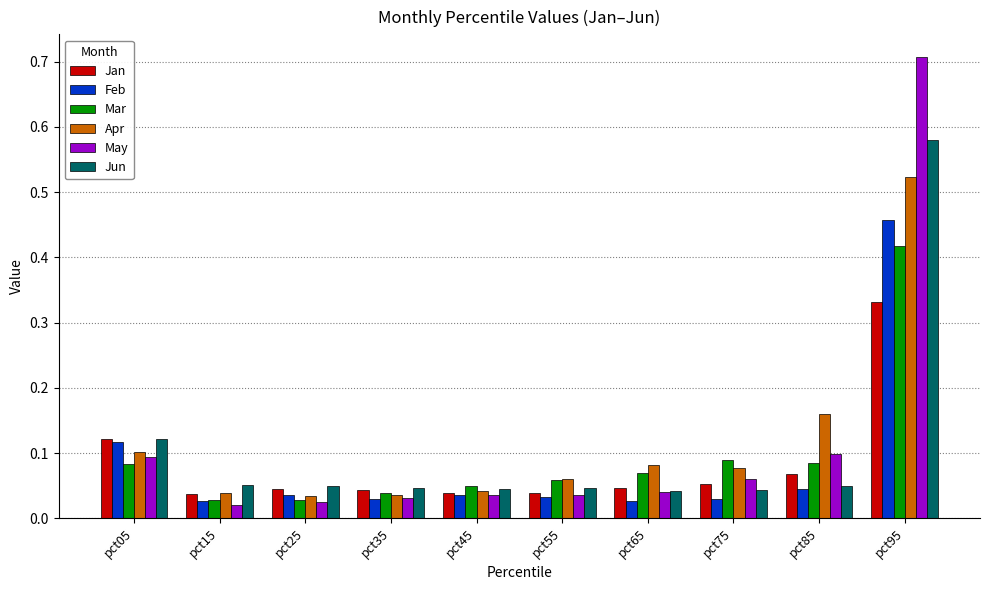

Rank the series by their maximum value, from lowest to highest.

Jan, Mar, Feb, Apr, Jun, May